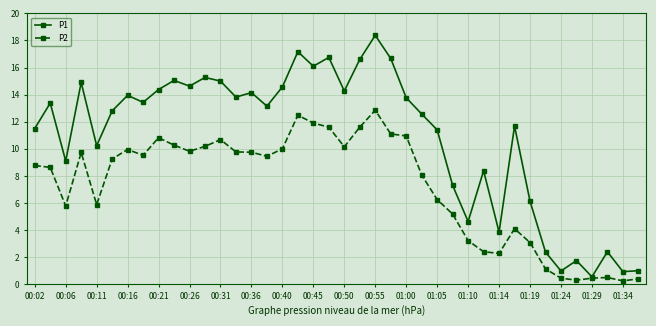

List the series in order of their peak value, lowest first.

P2, P1